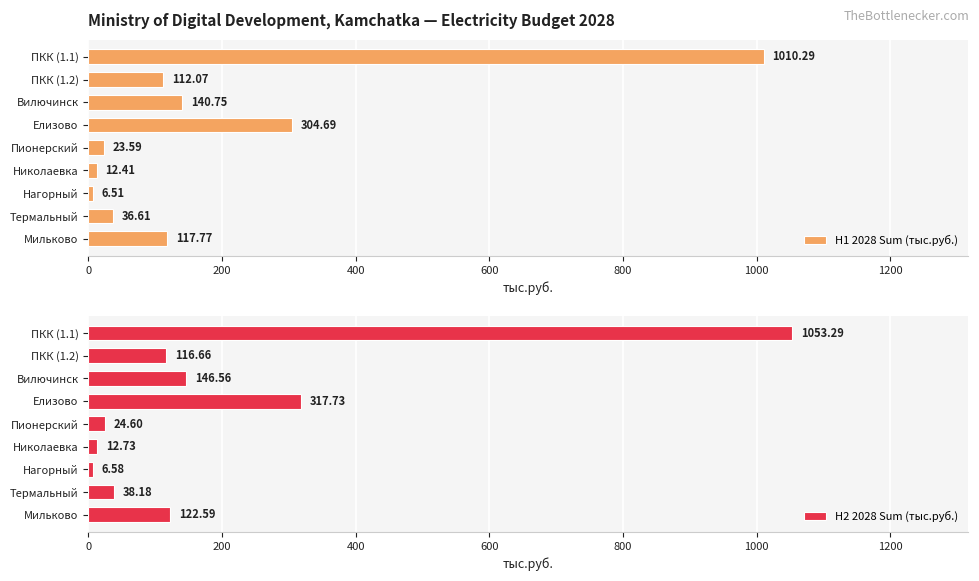

The value of H1 2028 Sum (тыс.руб.) at ПКК (1.2) is 154.1. True or false?

False